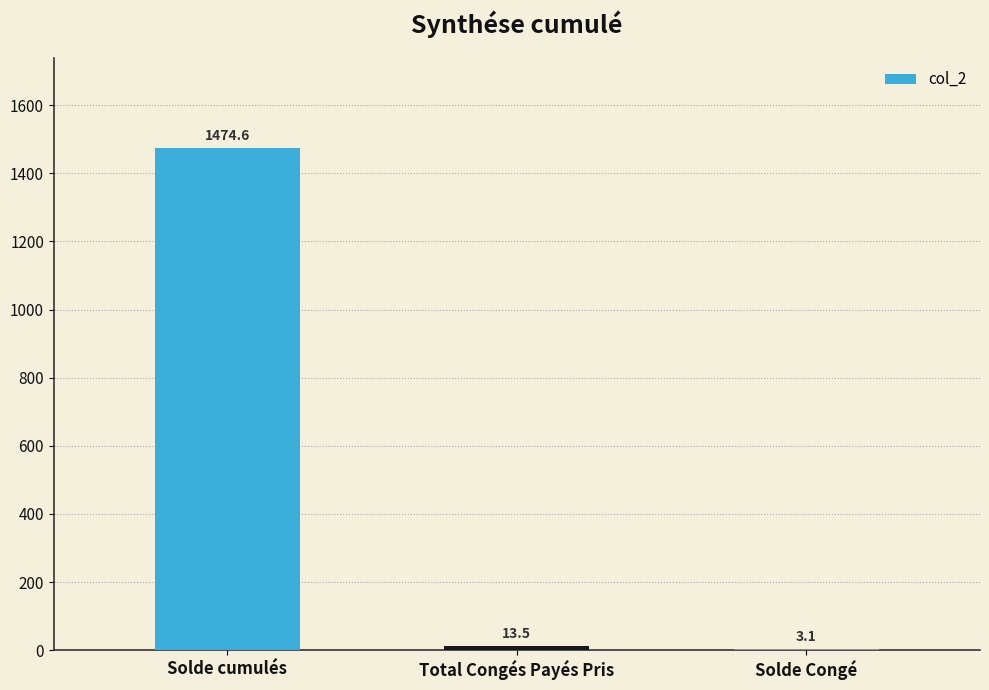

What is the greatest value displayed?

1474.6